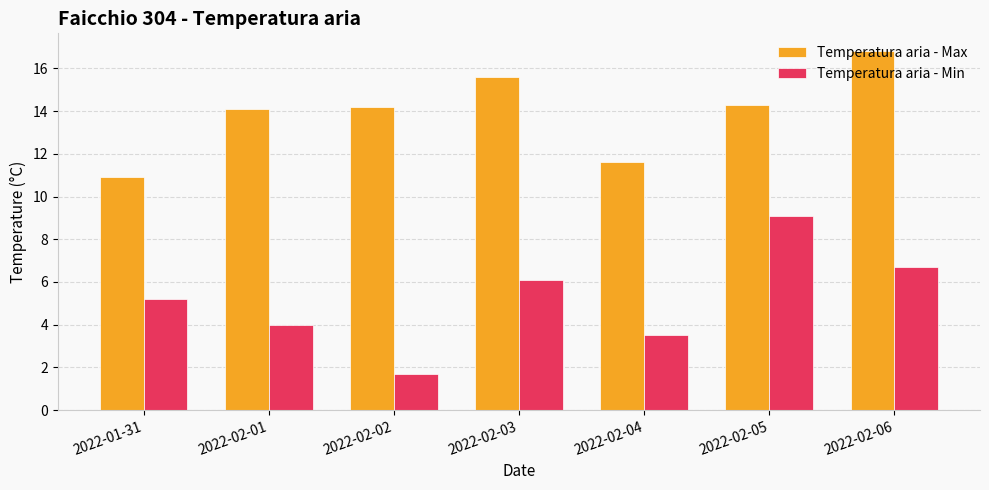

Reading left to right, extract all data points from this chart.

Temperatura aria - Max: 2022-01-31=10.9	2022-02-01=14.1	2022-02-02=14.2	2022-02-03=15.6	2022-02-04=11.6	2022-02-05=14.3	2022-02-06=16.8
Temperatura aria - Min: 2022-01-31=5.2	2022-02-01=4.0	2022-02-02=1.7	2022-02-03=6.1	2022-02-04=3.5	2022-02-05=9.1	2022-02-06=6.7